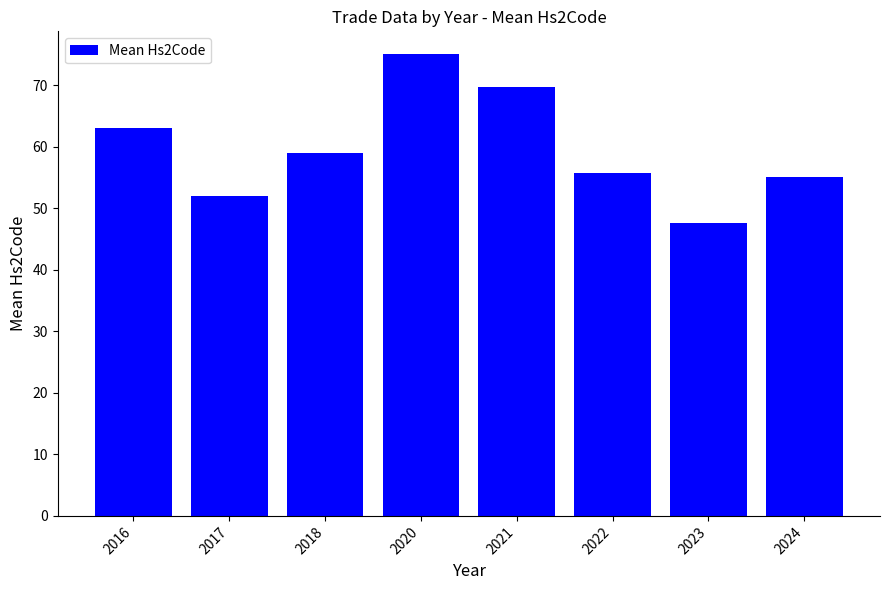

Rank the categories by value from highest to lowest.

2020, 2021, 2016, 2018, 2022, 2024, 2017, 2023